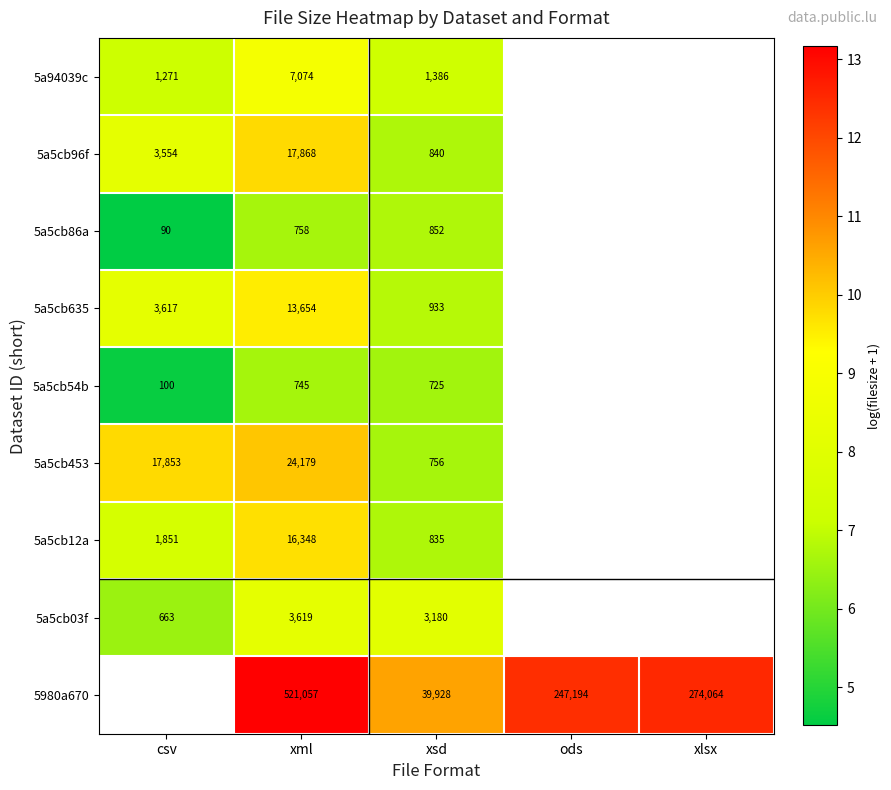

Which category has the highest value across all series?

xml